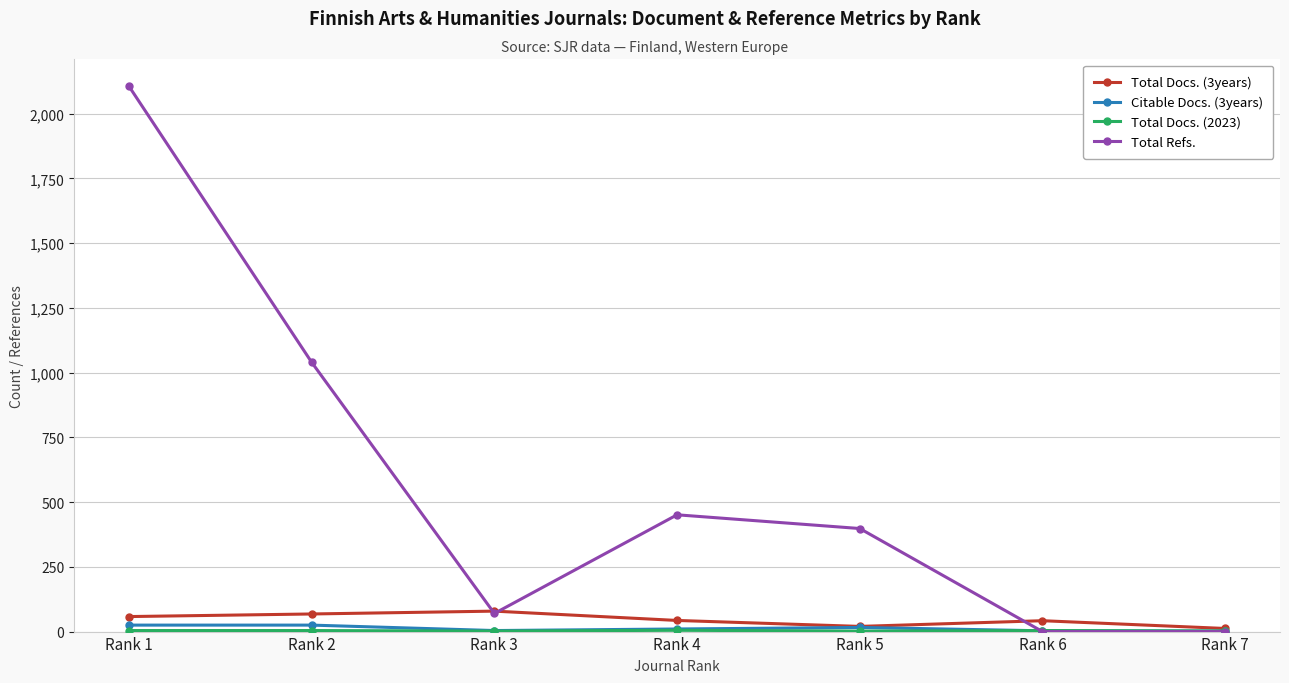

What is the total value across all series at Rank 4?

509